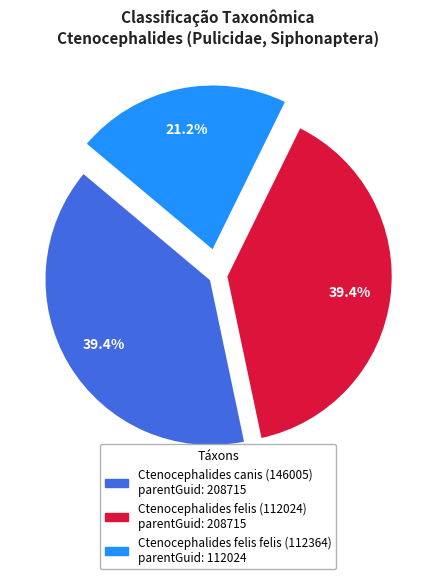

The Ctenocephalides felis felis (112364) slice represents 21% of the pie. True or false?

True